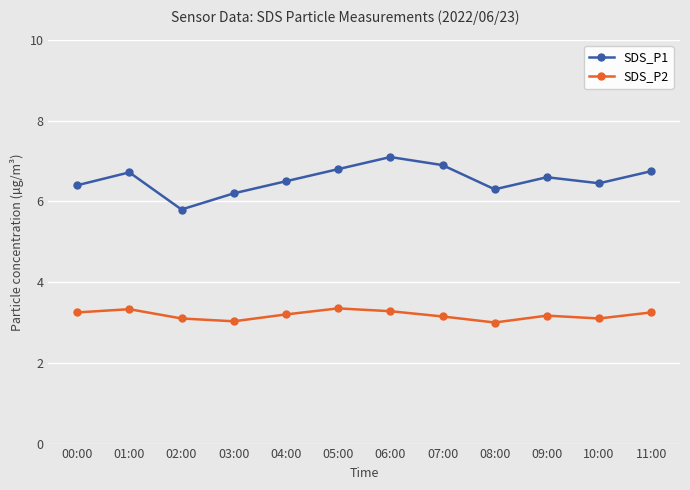

List the series in order of their peak value, lowest first.

SDS_P2, SDS_P1